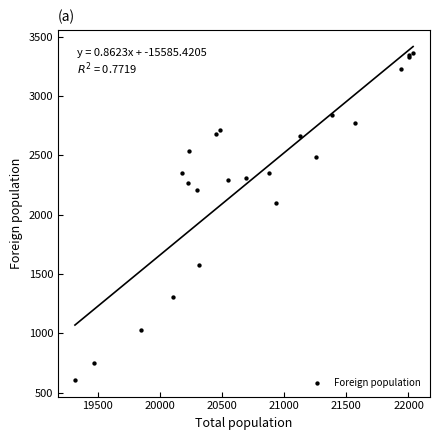

What Y value in the scatter plot is closest to 1986?

2101